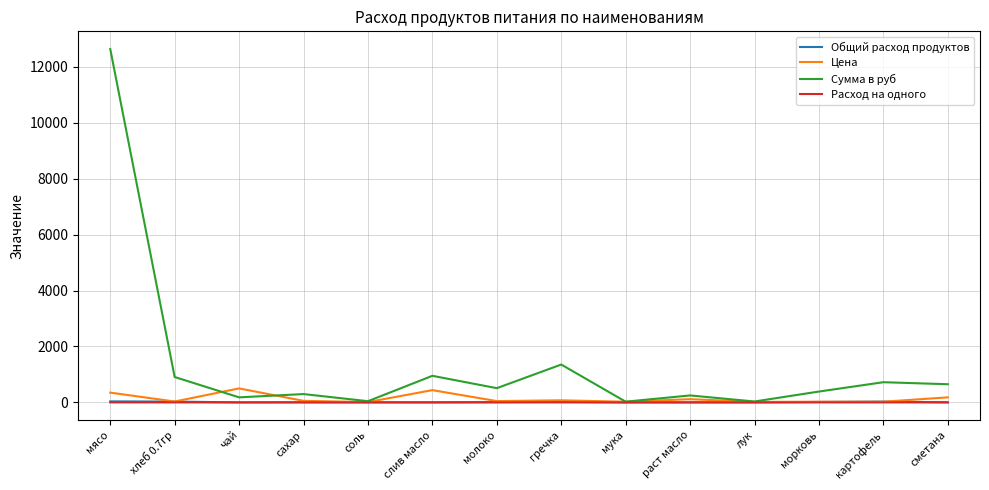

Which category has the highest value across all series?

мясо